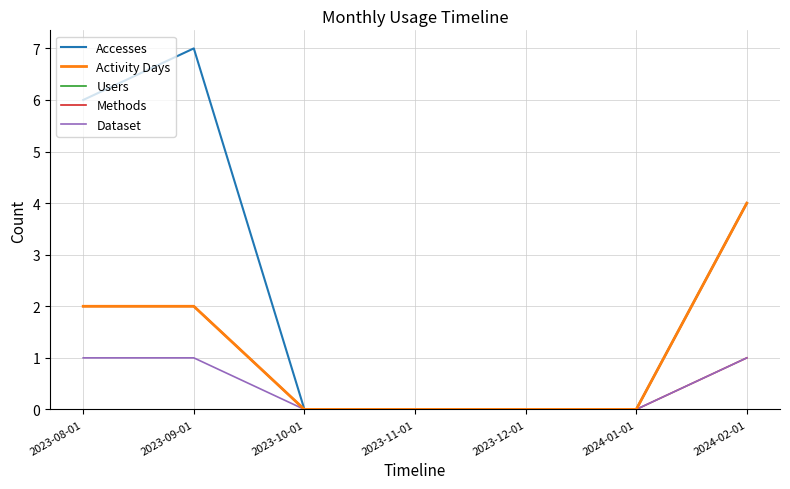

Reading right to left, transcribe all the data shown in this chart.

Accesses: 2024-02-01=4	2024-01-01=0	2023-12-01=0	2023-11-01=0	2023-10-01=0	2023-09-01=7	2023-08-01=6
Activity Days: 2024-02-01=4	2024-01-01=0	2023-12-01=0	2023-11-01=0	2023-10-01=0	2023-09-01=2	2023-08-01=2
Users: 2024-02-01=4	2024-01-01=0	2023-12-01=0	2023-11-01=0	2023-10-01=0	2023-09-01=2	2023-08-01=2
Methods: 2024-02-01=1	2024-01-01=0	2023-12-01=0	2023-11-01=0	2023-10-01=0	2023-09-01=2	2023-08-01=2
Dataset: 2024-02-01=1	2024-01-01=0	2023-12-01=0	2023-11-01=0	2023-10-01=0	2023-09-01=1	2023-08-01=1